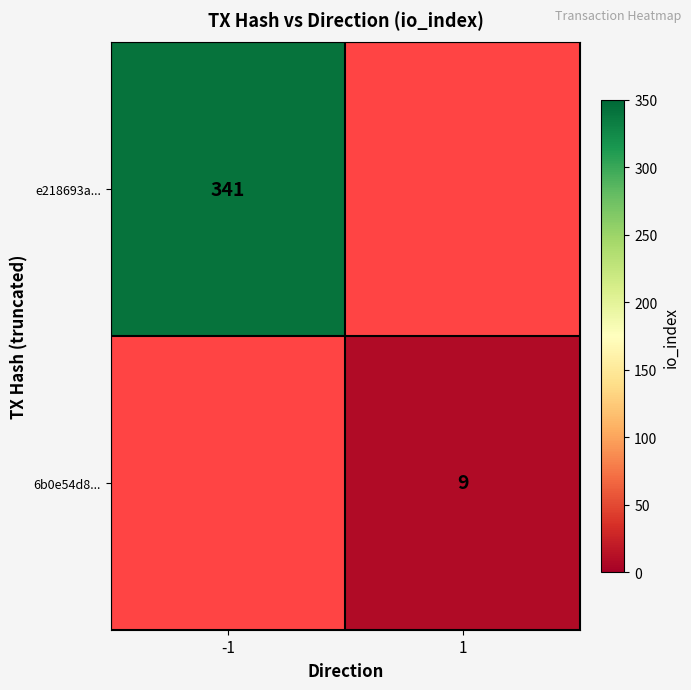

Is it true that 6b0e54d8... equals 9 at 1?

True